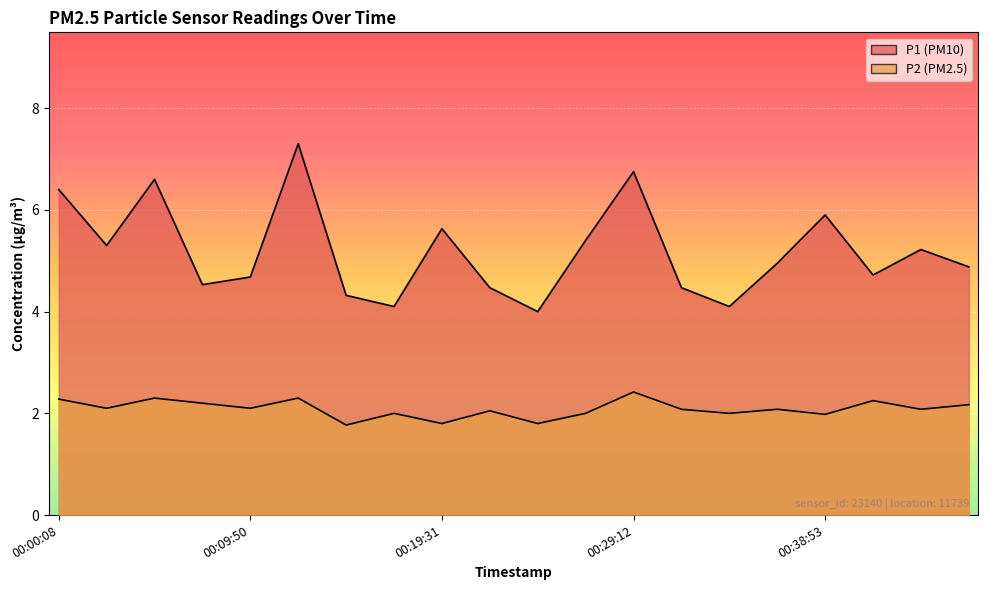

True or false: P2 and P1 cross at least once.

False